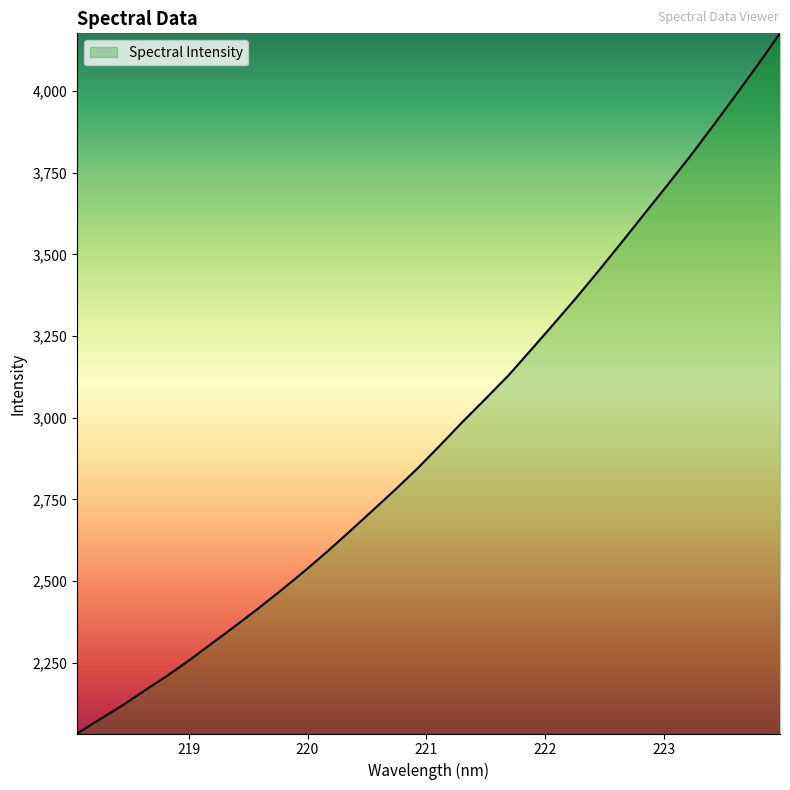

Reading right to left, transcribe all the data shown in this chart.

4177.5	4079.2	3983.9	3890.2	3798.1	3710.2	3623.5	3536.6	3450.7	3367.1	3286.5	3207.1	3128.6	3057.9	2988.2	2915.7	2844.6	2778.6	2714.5	2651.1	2588.8	2529.2	2472.1	2416.9	2363.7	2312.1	2260.2	2211.1	2165.6	2119.0	2076.1	2032.7